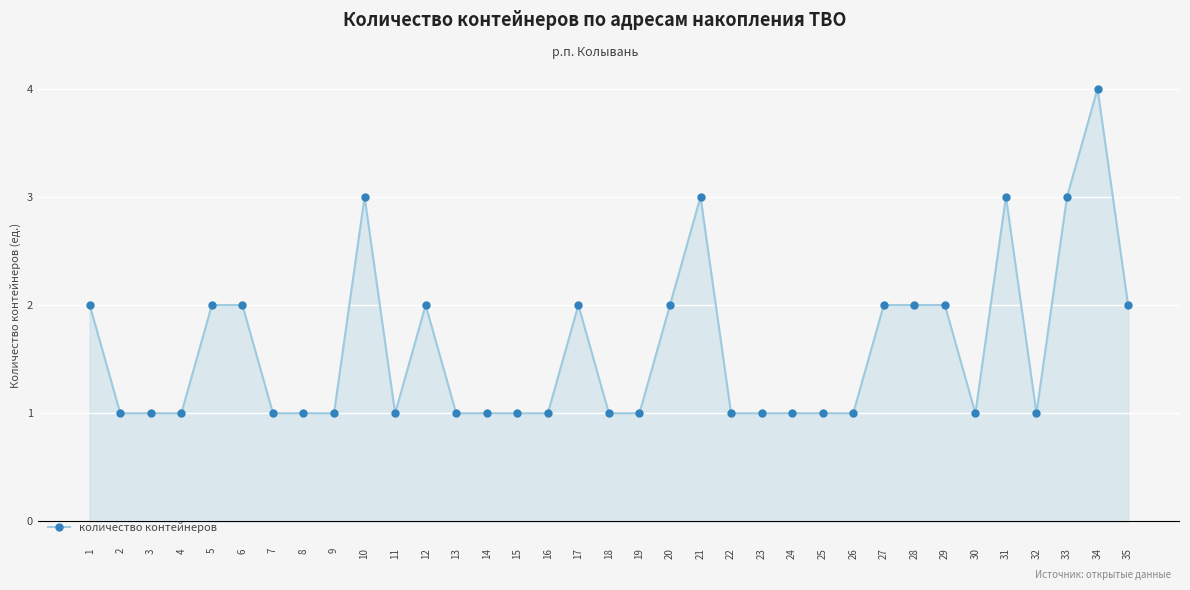

Does the chart display data point markers on the line(s)?

Yes